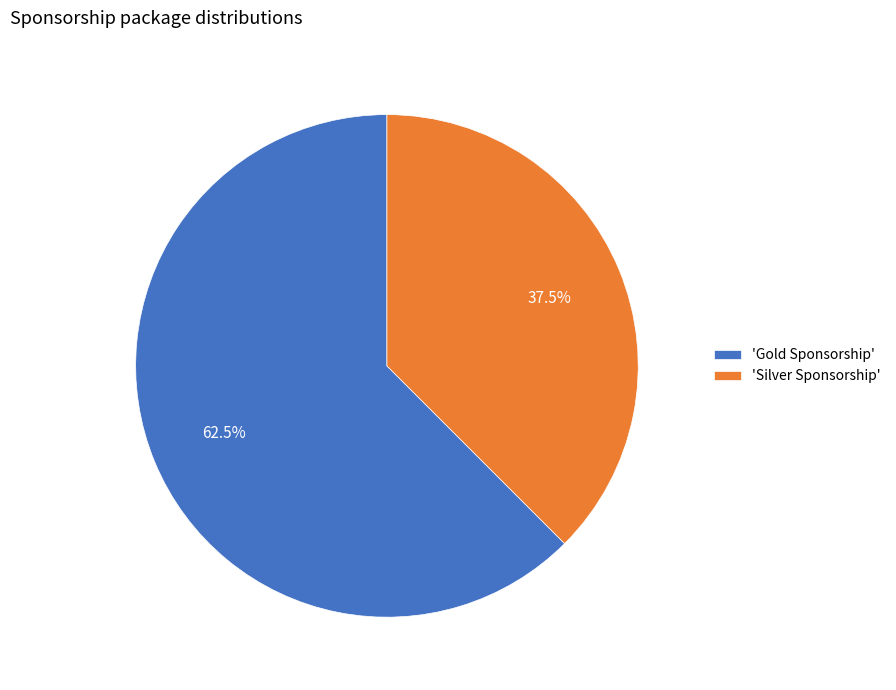

What is the largest slice in the pie chart?

'Gold Sponsorship'